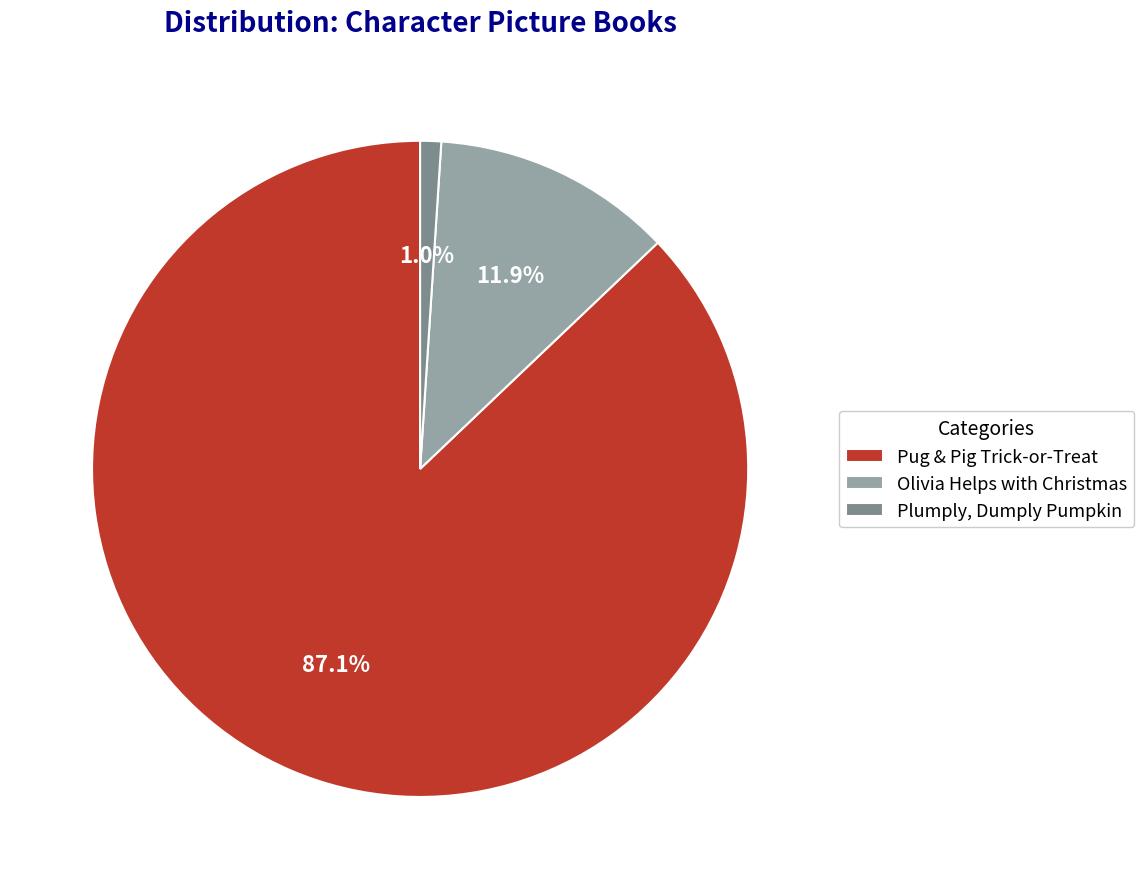

Does any single category account for the majority?

Yes